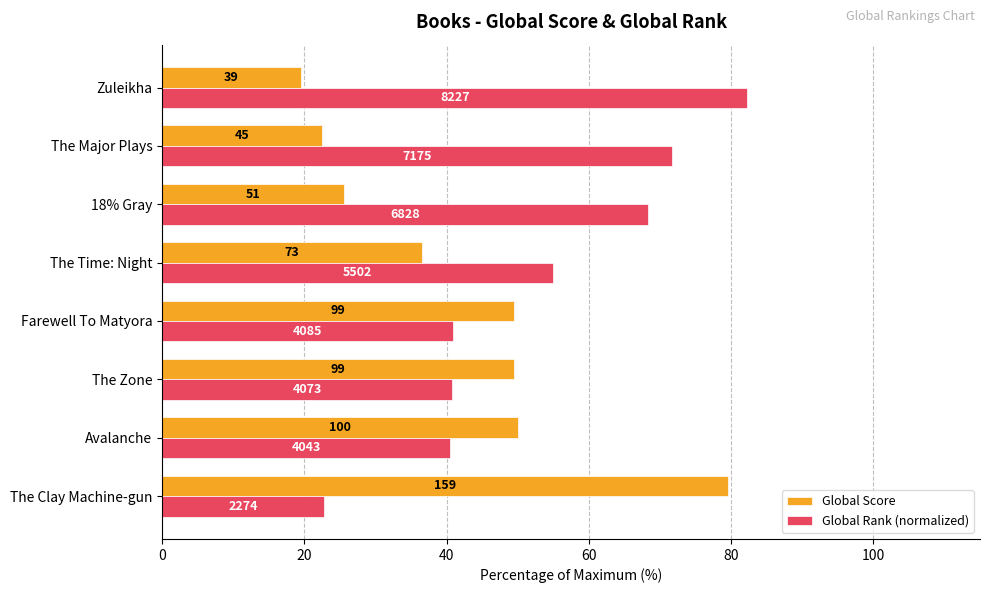

What is the minimum value shown in the chart?

19.5